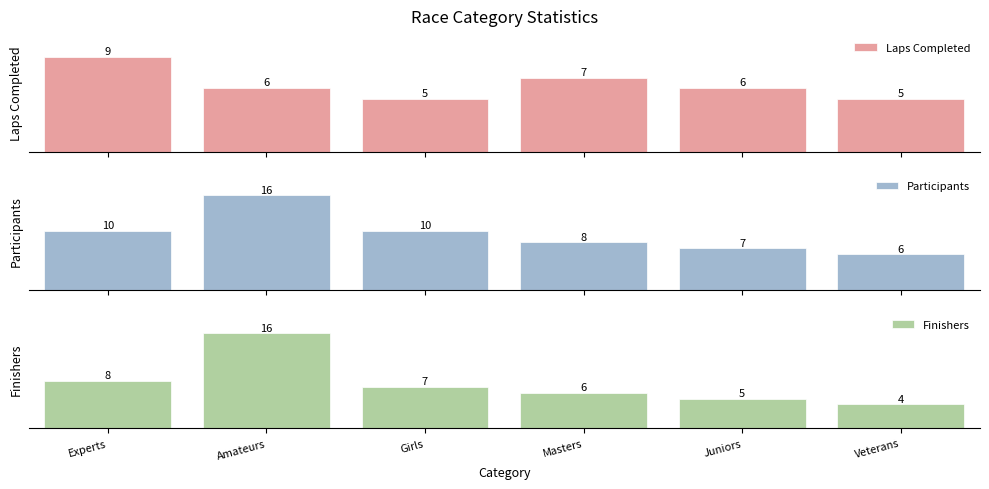

How many bars are there in each group?

3